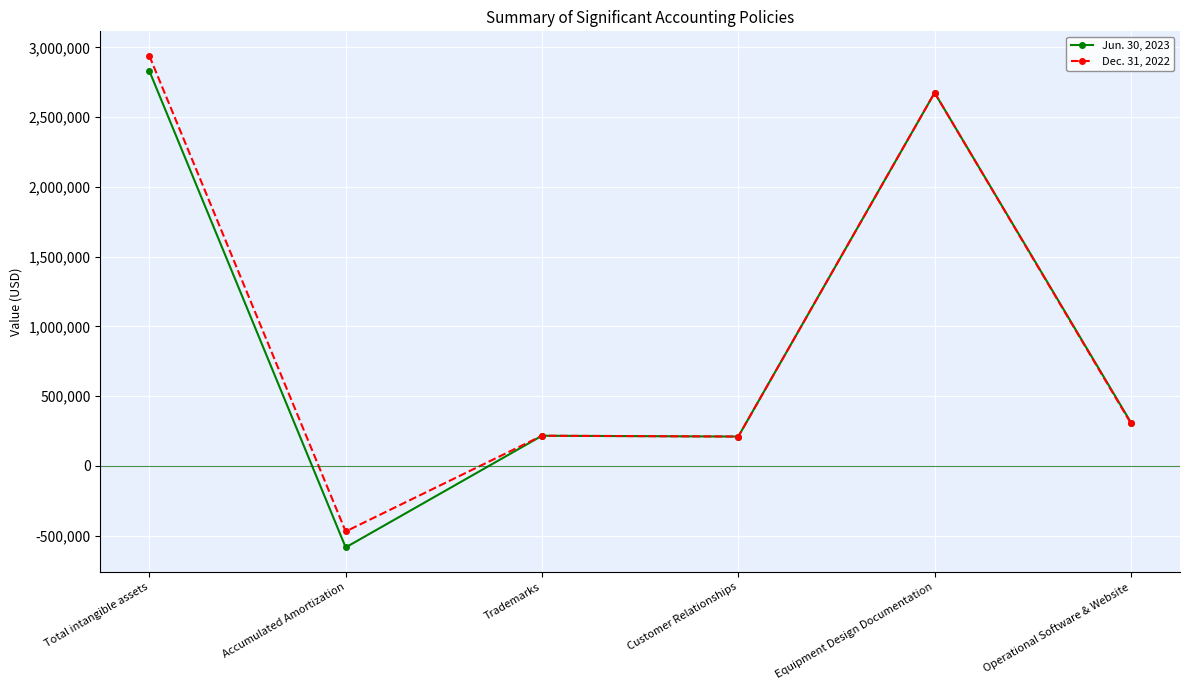

Rank the series by their maximum value, from lowest to highest.

Jun. 30, 2023, Dec. 31, 2022